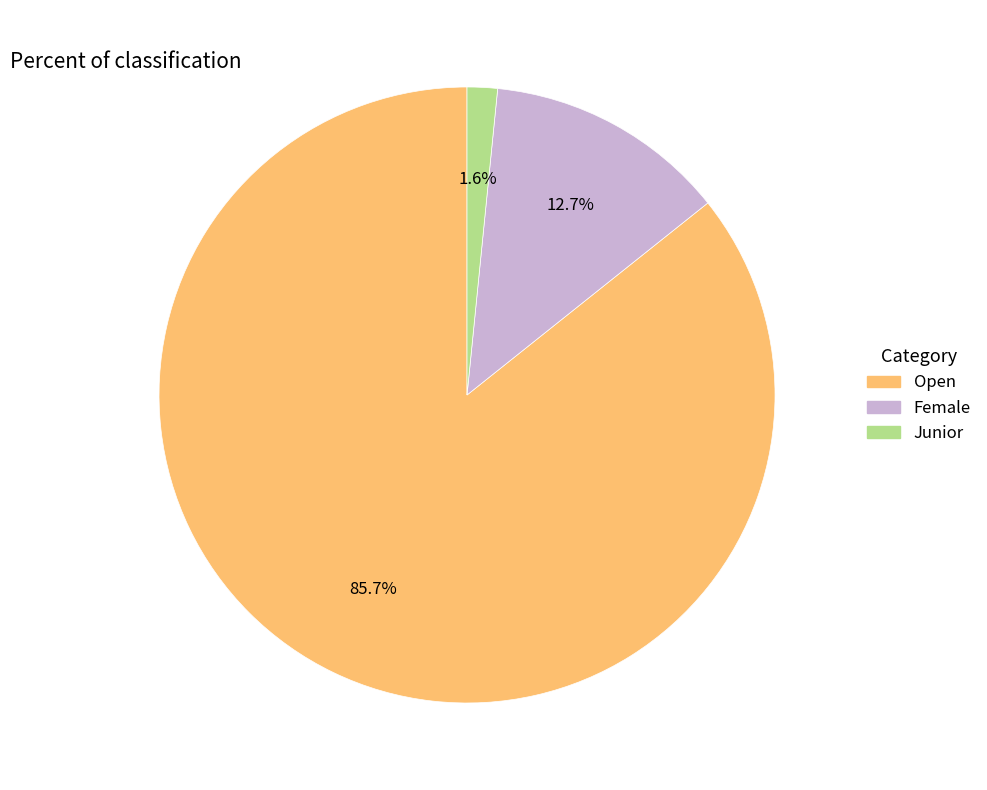

Between Open and Junior, which is larger?

Open